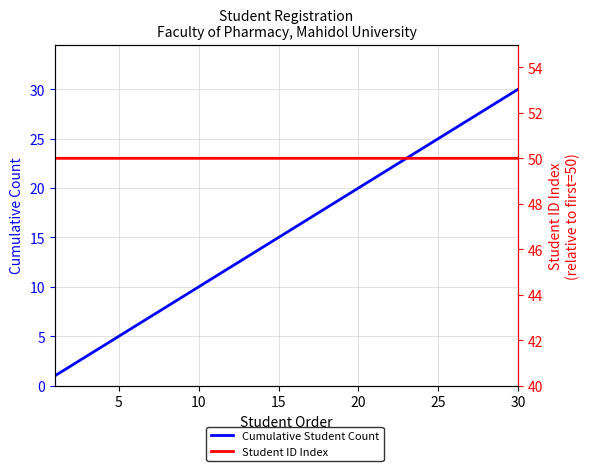

Does the chart have visible grid lines?

Yes